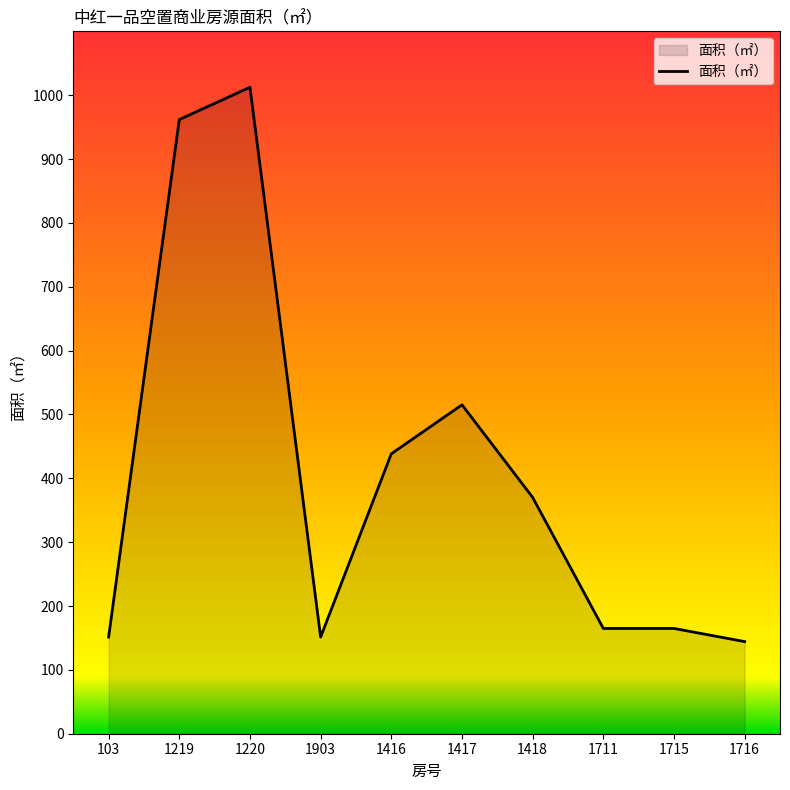

Is it true that the value at 1716 is 144.3?

True